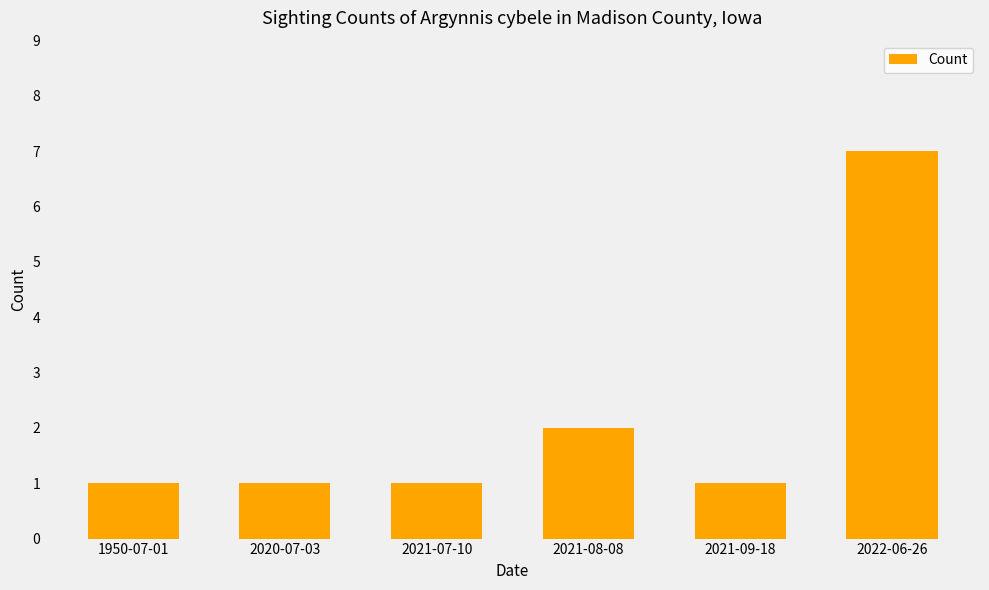

What is the value of the 1st bar from the left?

1